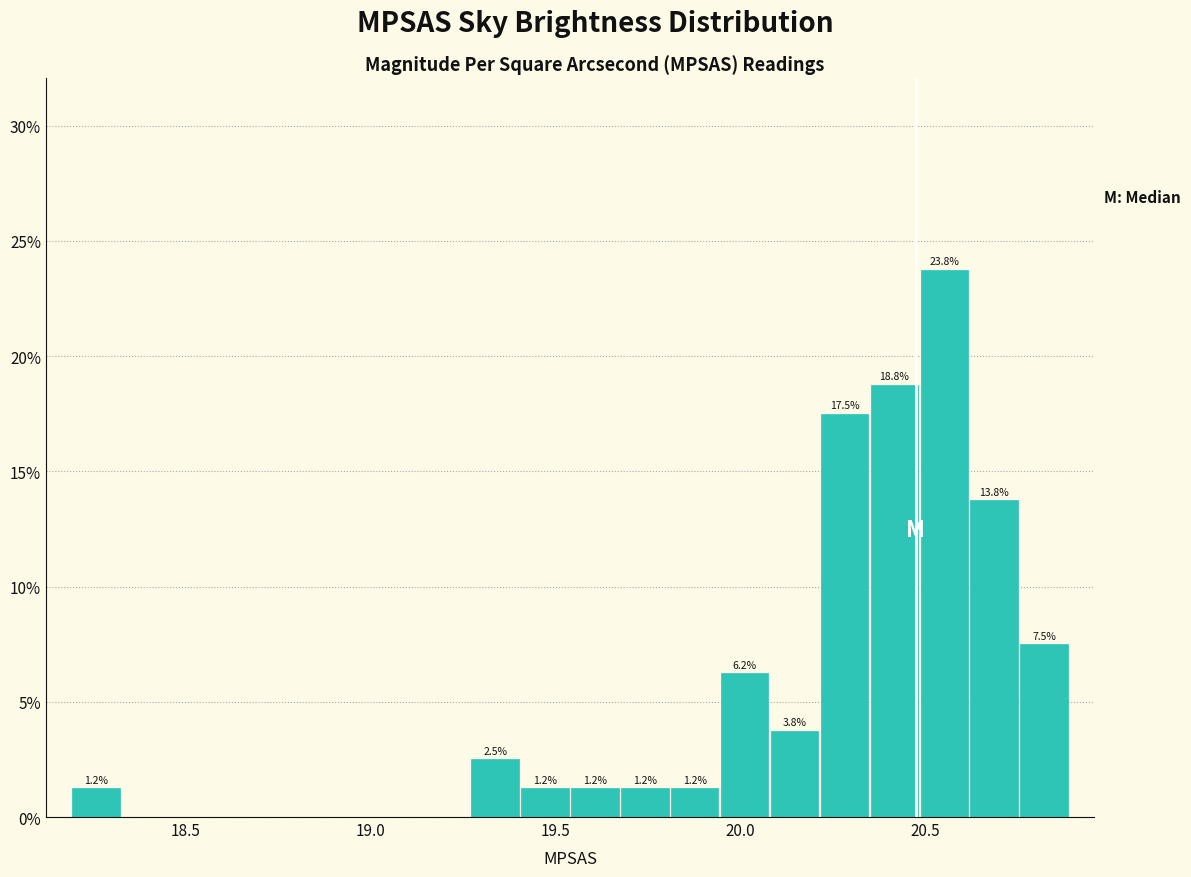

Read against the x-axis, roughly where is the centre of the tallest bar?

20.55